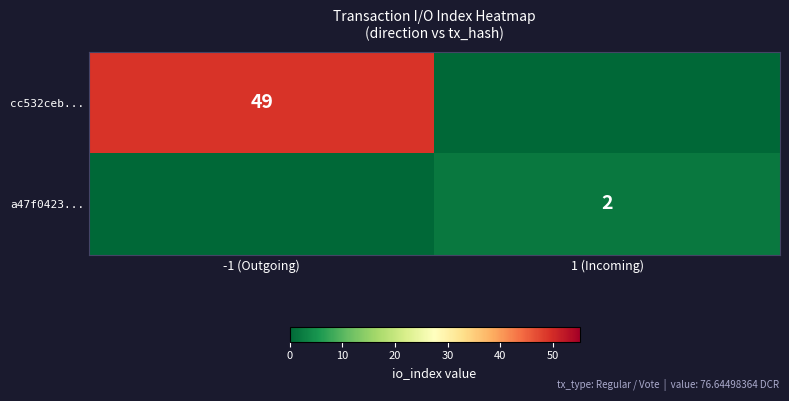

Is it true that a47f0423... equals 1 at 1 (Incoming)?

False